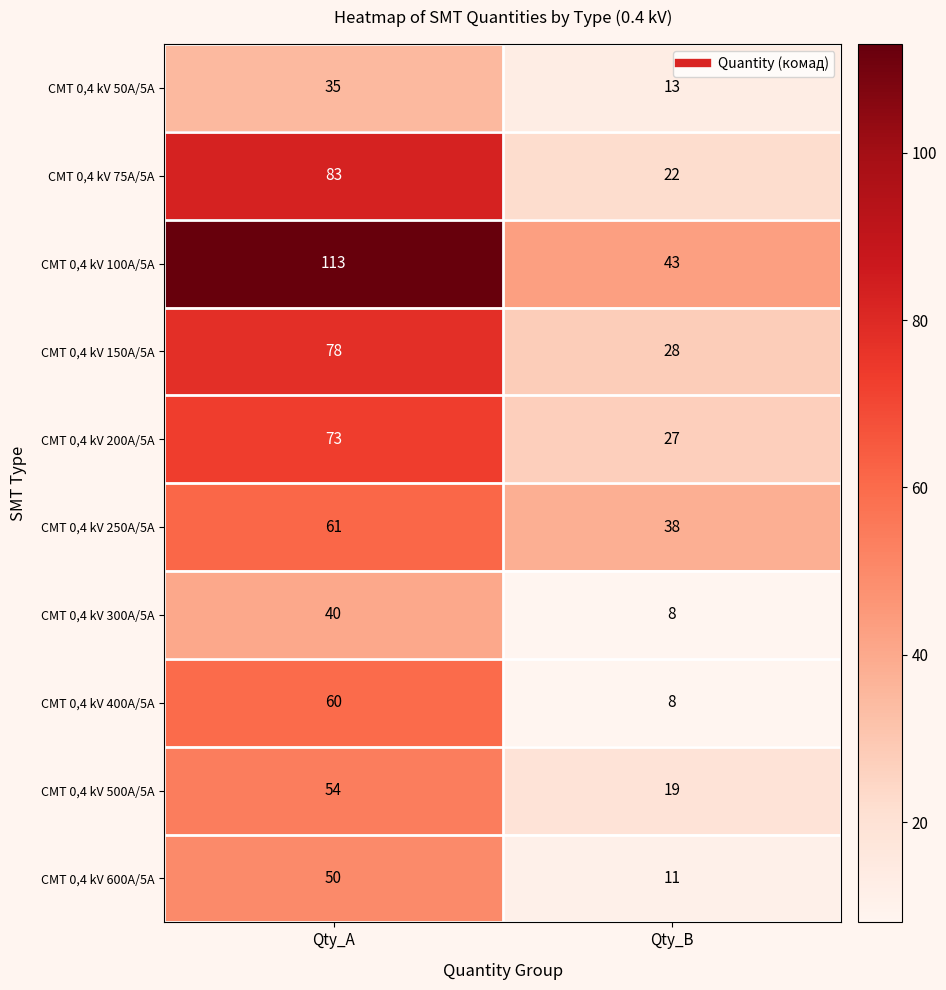

Reading right to left, what are all the values shown in this chart?

СМТ 0,4 kV 50A/5A: 13	35
СМТ 0,4 kV 75A/5A: 22	83
СМТ 0,4 kV 100A/5A: 43	113
СМТ 0,4 kV 150A/5A: 28	78
СМТ 0,4 kV 200A/5A: 27	73
СМТ 0,4 kV 250A/5A: 38	61
СМТ 0,4 kV 300A/5A: 8	40
СМТ 0,4 kV 400A/5A: 8	60
СМТ 0,4 kV 500A/5A: 19	54
СМТ 0,4 kV 600A/5A: 11	50